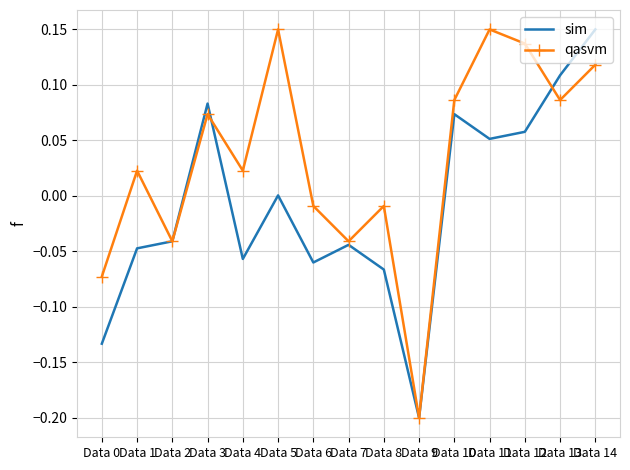

Count the number of data series in this chart.

2